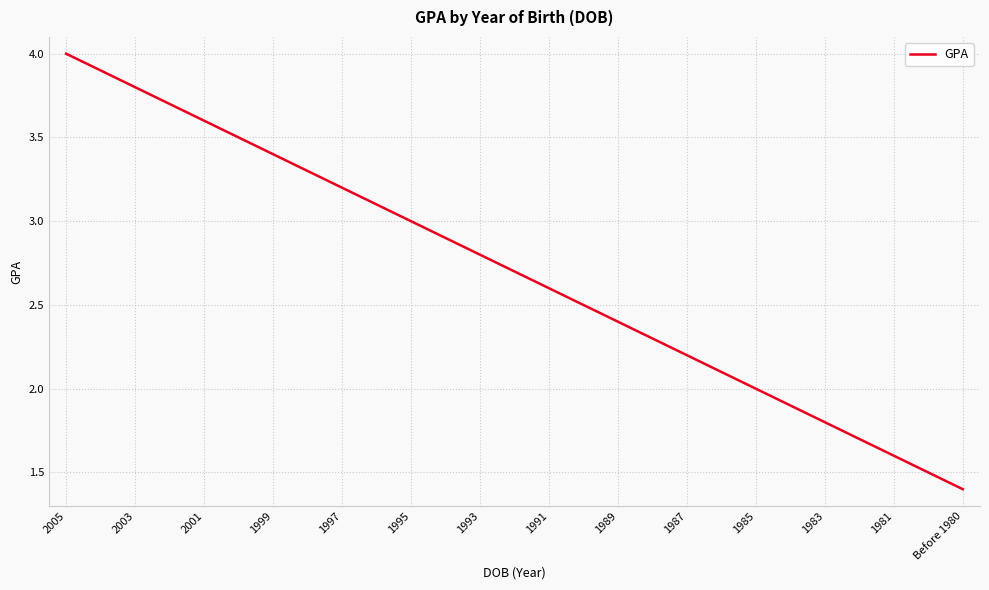

What is the difference between the maximum and minimum values?

2.6